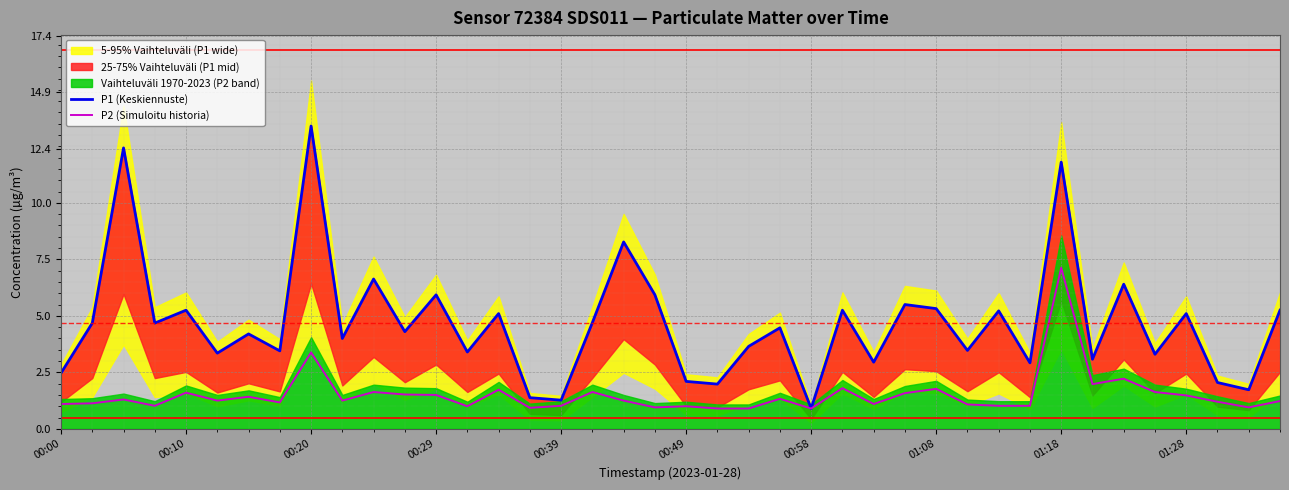

Which series has the largest range (max minus min)?

P1 (Keskiennuste)